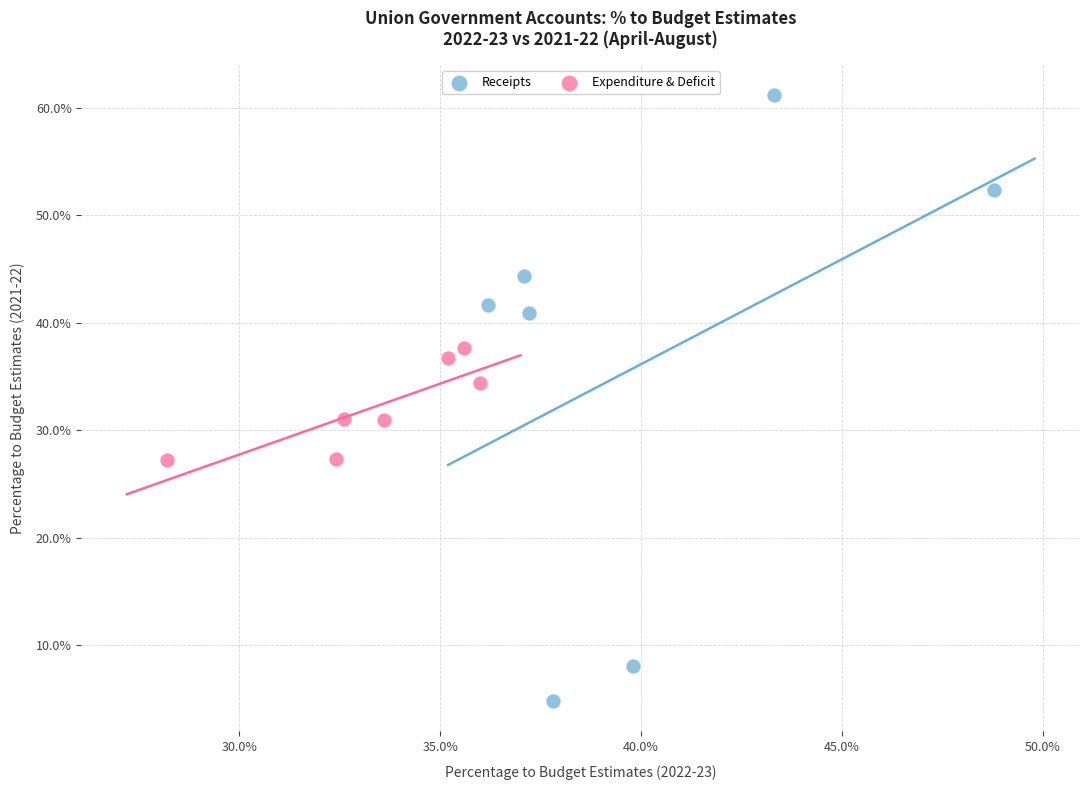

Which series reaches the maximum Y coordinate?

Receipts